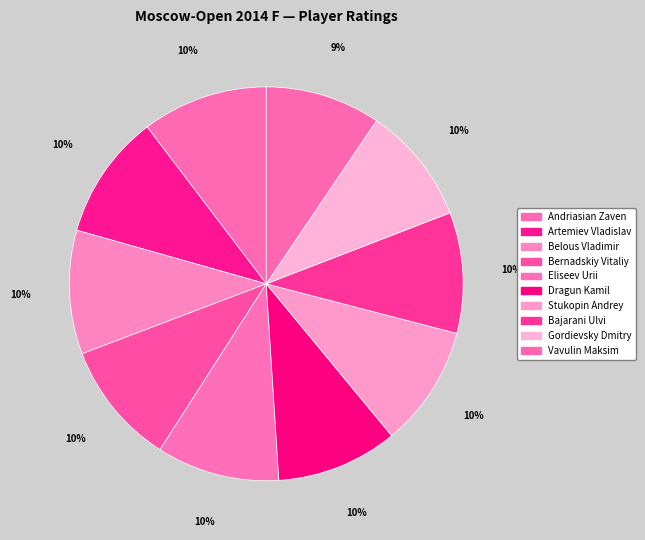

Is there any slice that represents more than half of the pie?

No